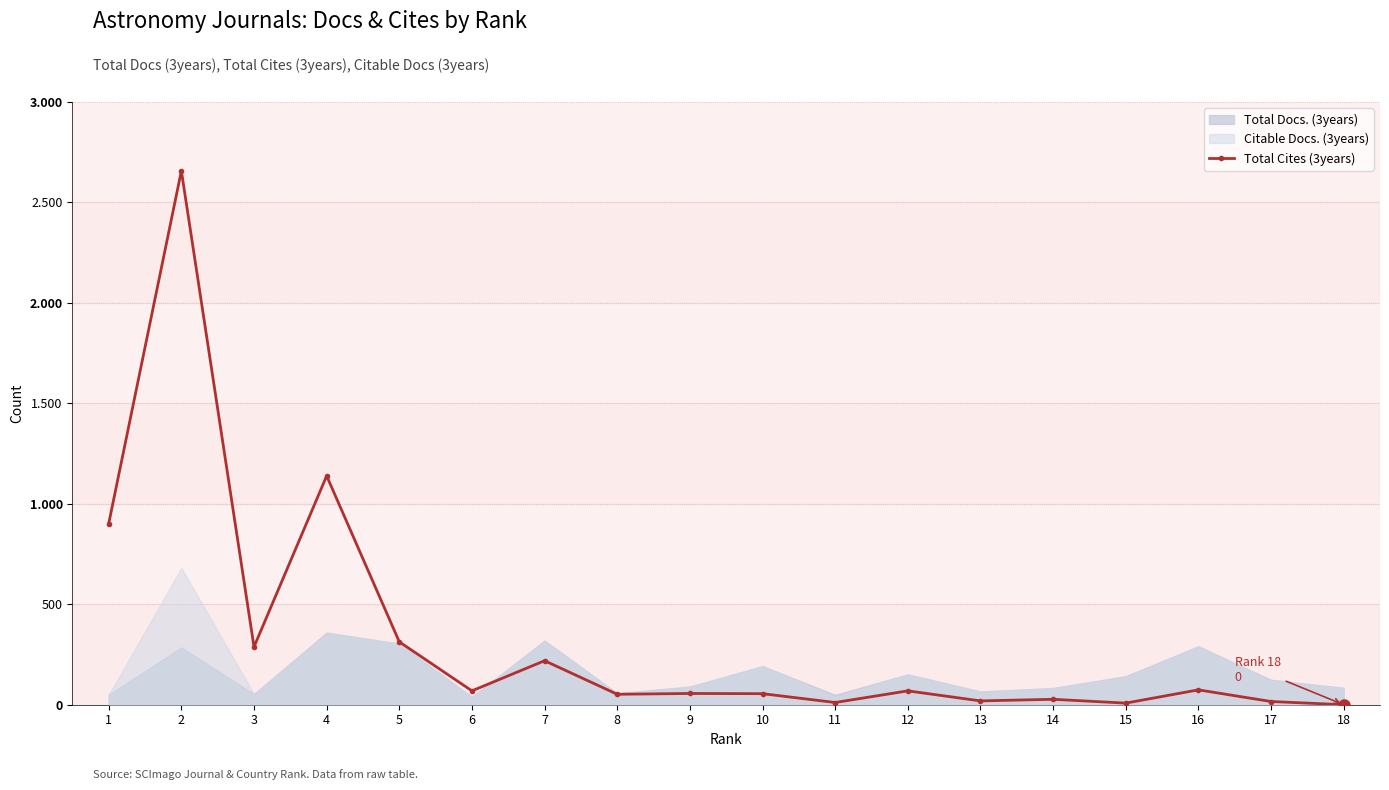

How many lines are shown in the chart?

1